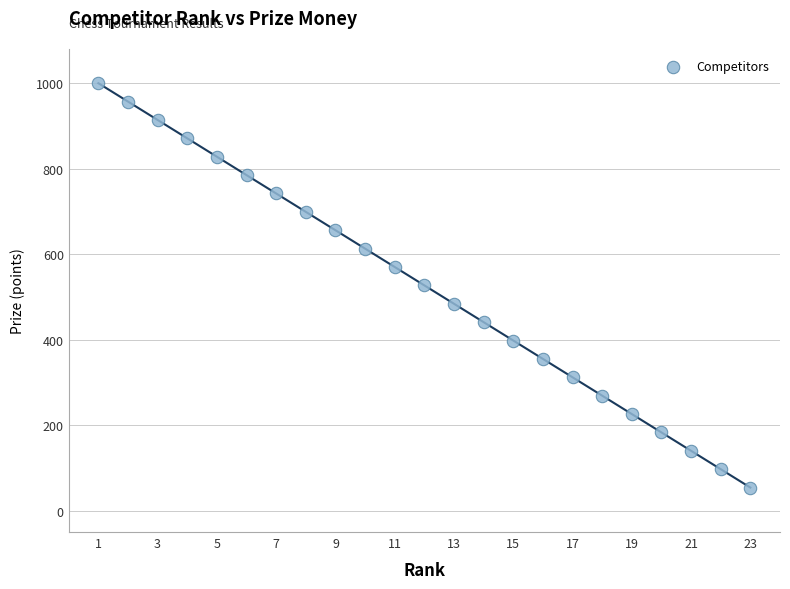

What is the range of Y values (max minus min)?

946